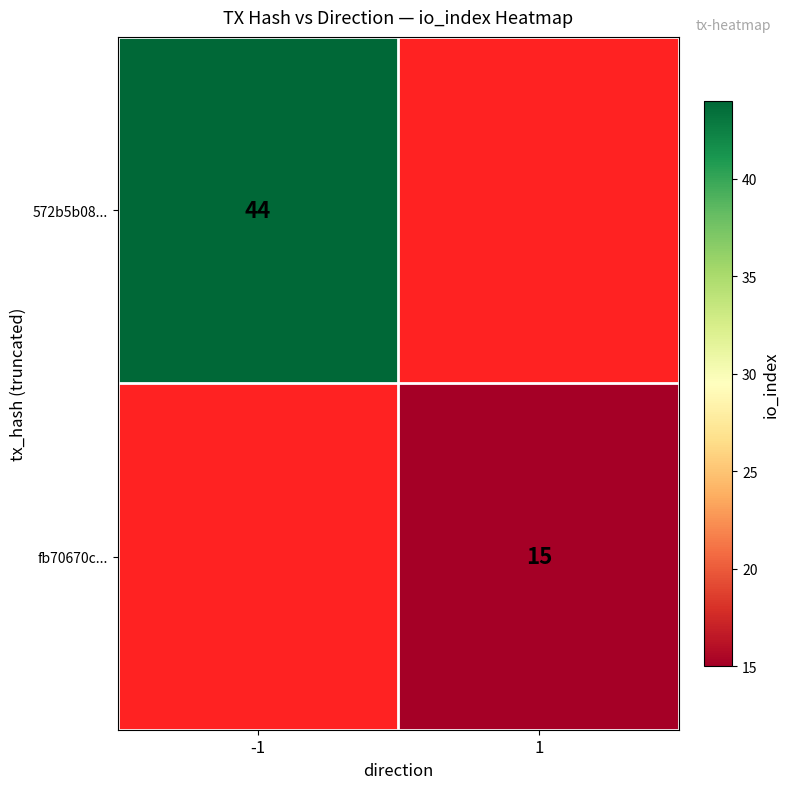

Is the value of fb70670c... at 1 greater than the value of 572b5b08... at -1?

No